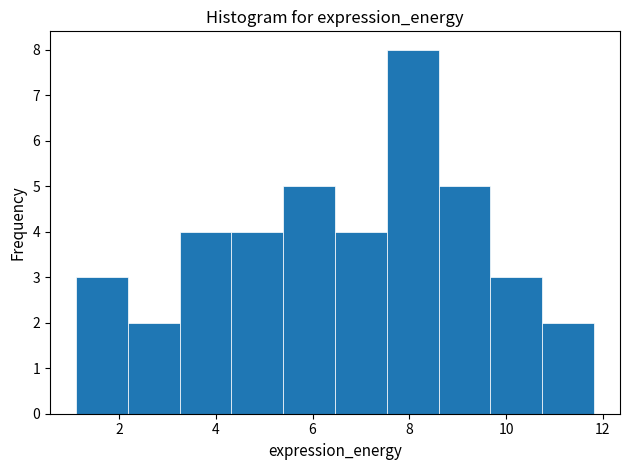

Reading left to right, list every bar in this chart as the range it spans on the x-axis followed by its height. Neither the bar edges nor the heights are printed on the chart, so give them approximately, as read against the axes.

1.2 to 2.2: 3
2.2 to 3.2: 2
3.2 to 4.4: 4
4.4 to 5.4: 4
5.4 to 6.4: 5
6.4 to 7.6: 4
7.6 to 8.6: 8
8.6 to 9.6: 5
9.6 to 10.8: 3
10.8 to 11.8: 2